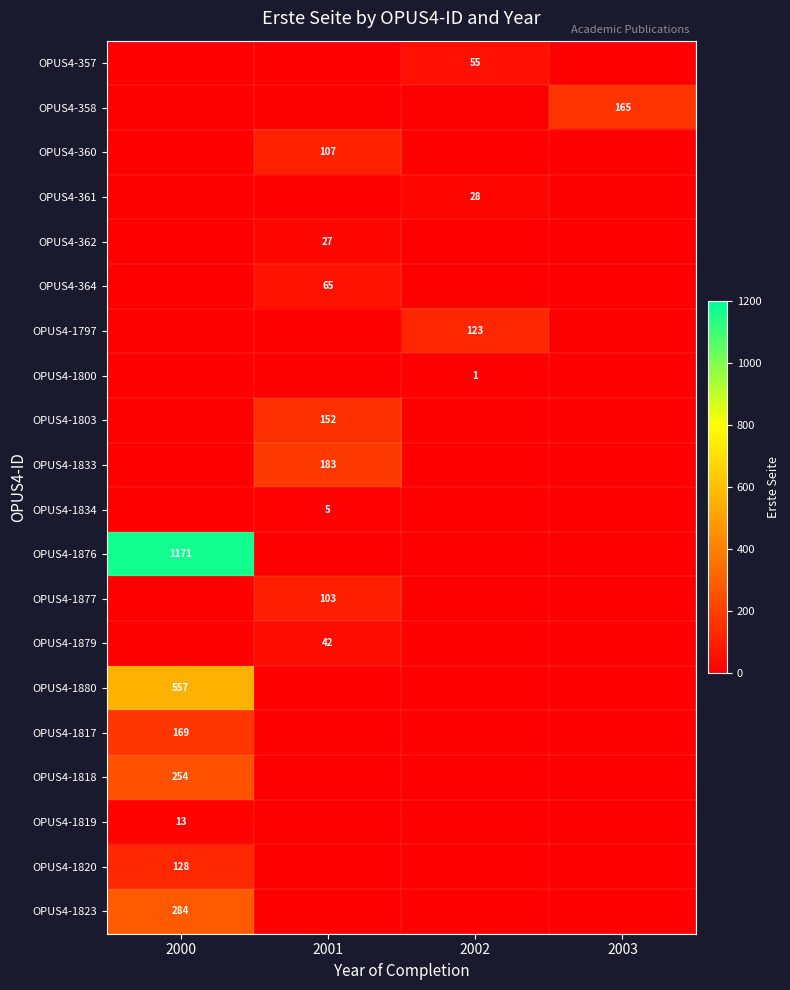

What is the sum of all OPUS4-1803 values?

152